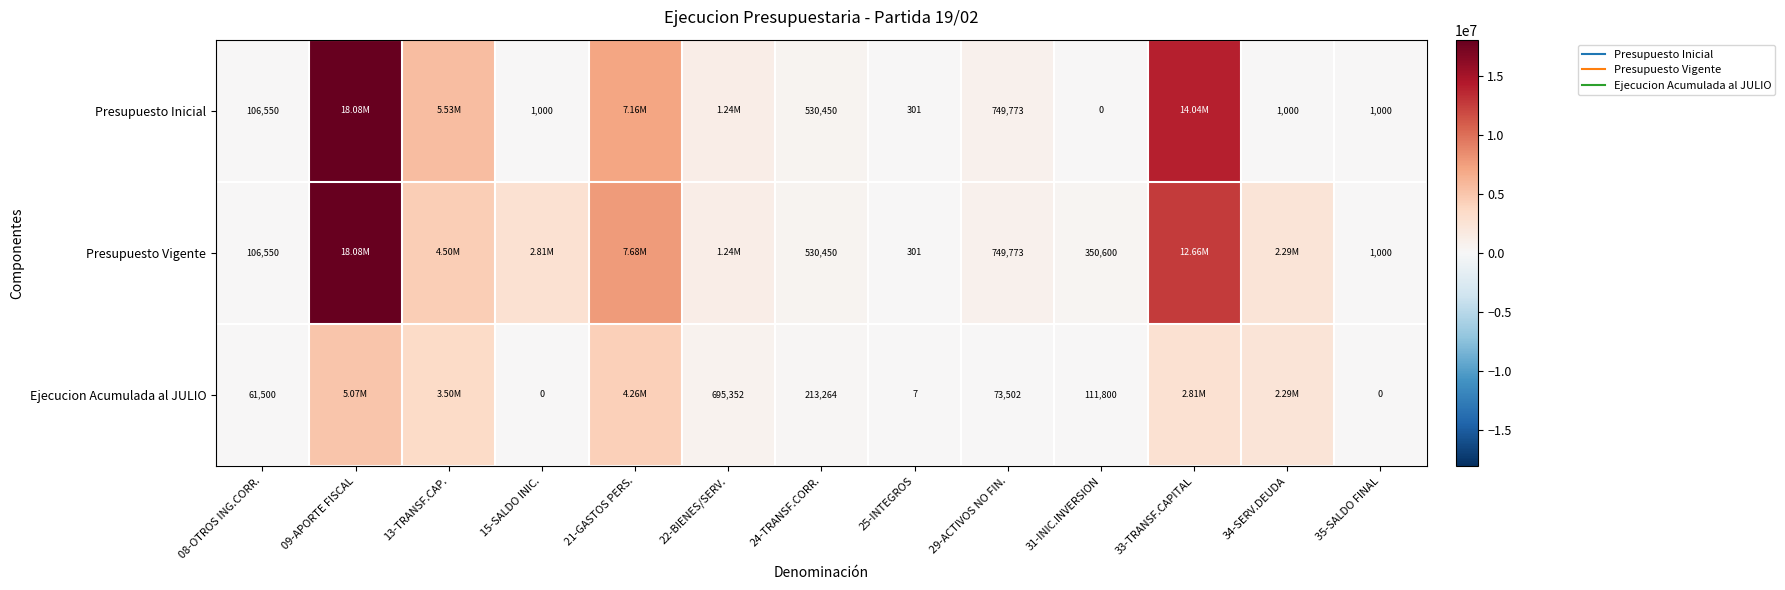

What is the average value of the Ejecucion Acumulada al JULIO series?

1468679